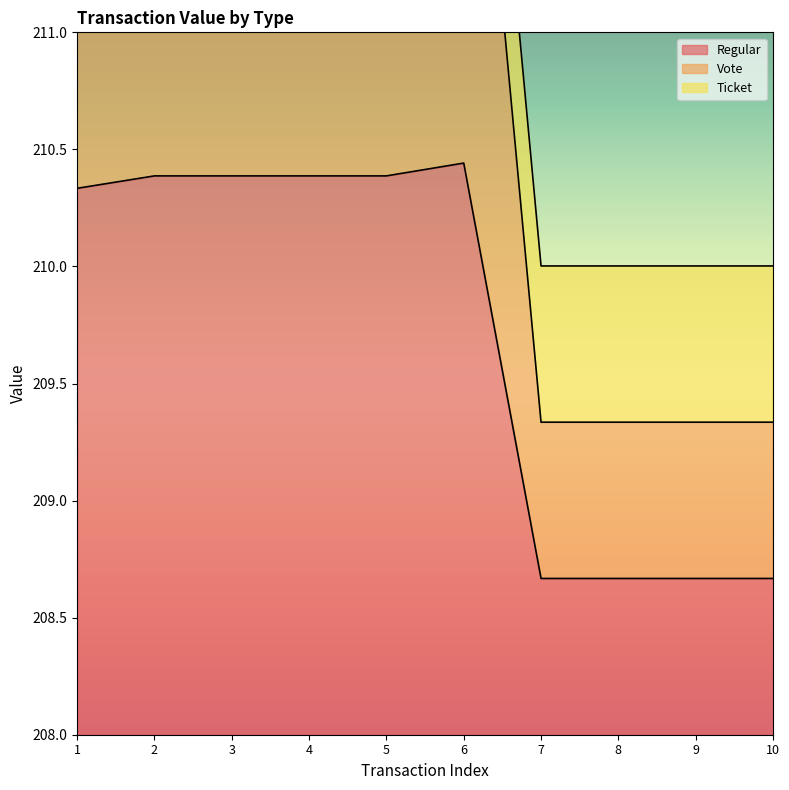

What is the value of the Regular point at the 7th from the left?

208.7